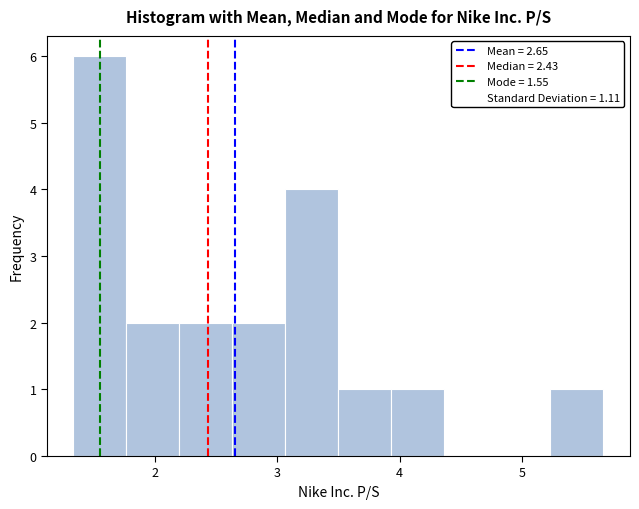

How tall is the bar that spans 3.1 to 3.5 on the x-axis? Neither the bar edges nor the heights are printed on the chart, so give them approximately, as read against the axes.

4